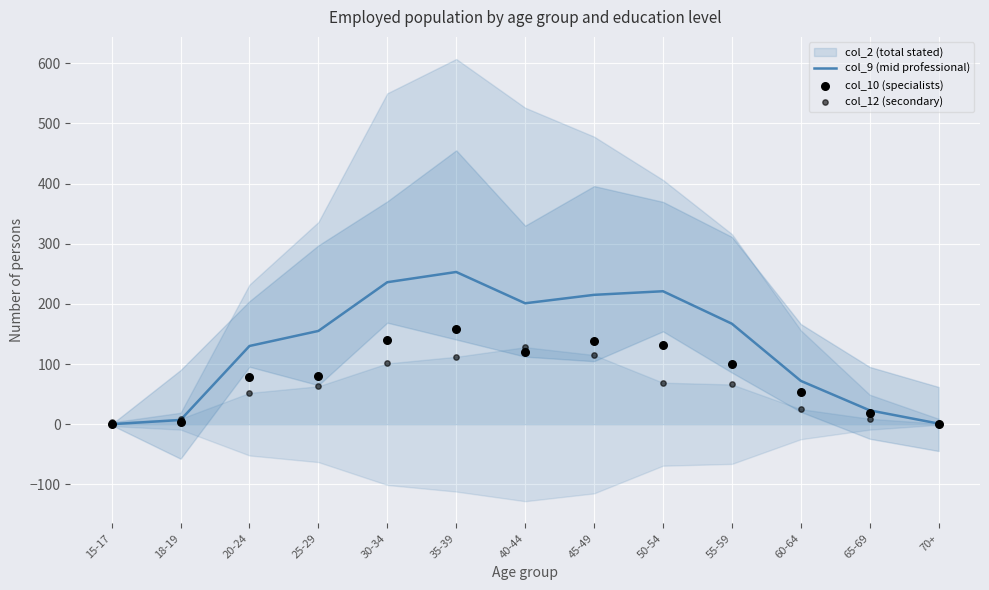

Is the value of col_12 (secondary) at 60-64 greater than the value of col_9 (mid professional) at 50-54?

No